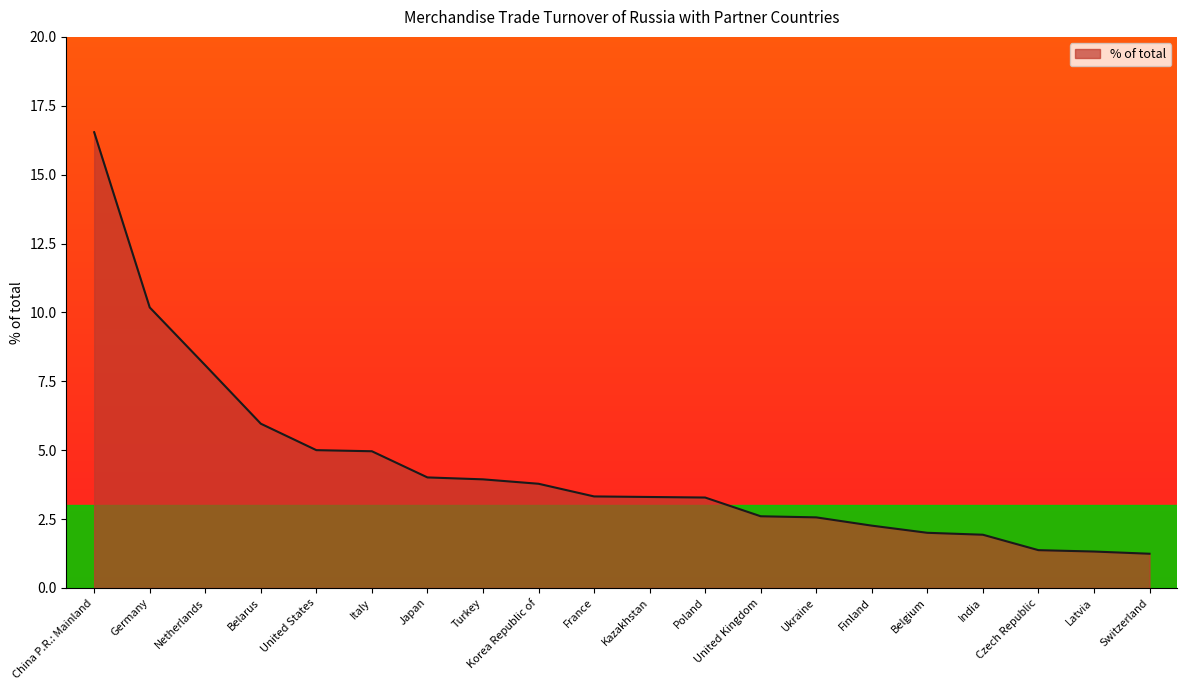

What is the minimum value shown in the chart?

1.2